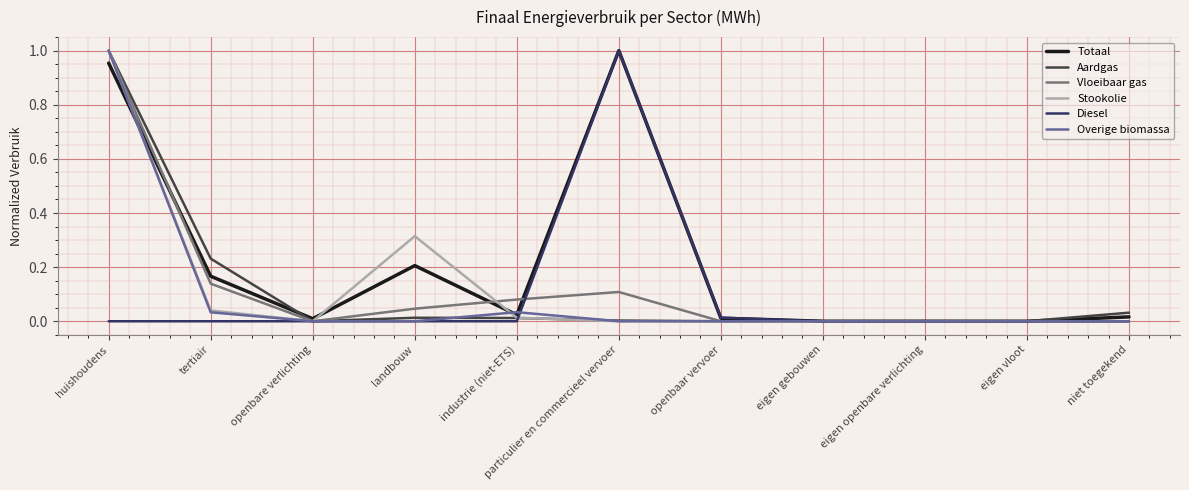

Which series changed the most between openbare verlichting and particulier en commercieel vervoer?

Diesel